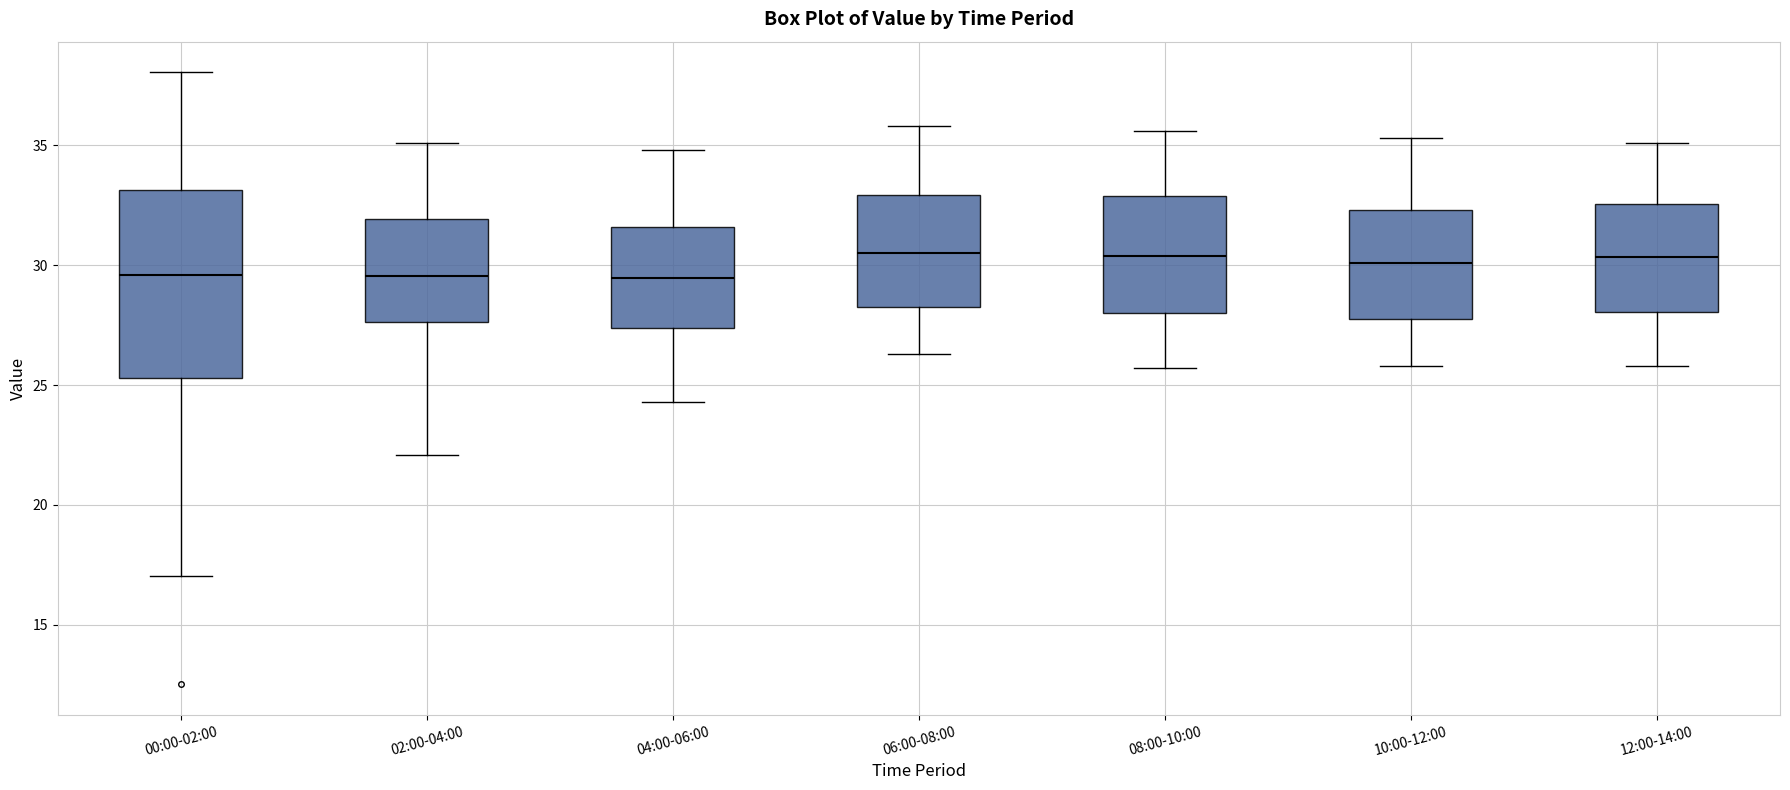

Reading left to right, transcribe this box plot: for each box, give where its median line is, the range the box spans, and where its two whiskers end, as read against the y-axis. The values are not printed on the chart, so give them approximately, as read against the axis.

00:00-02:00: median 29.5, box 25.5 to 33.0, whiskers 17.0 to 38.0
02:00-04:00: median 29.5, box 27.5 to 32.0, whiskers 22.0 to 35.0
04:00-06:00: median 29.5, box 27.5 to 31.5, whiskers 24.5 to 35.0
06:00-08:00: median 30.5, box 28.5 to 33.0, whiskers 26.5 to 36.0
08:00-10:00: median 30.5, box 28.0 to 33.0, whiskers 25.5 to 35.5
10:00-12:00: median 30.0, box 28.0 to 32.5, whiskers 26.0 to 35.5
12:00-14:00: median 30.5, box 28.0 to 32.5, whiskers 26.0 to 35.0